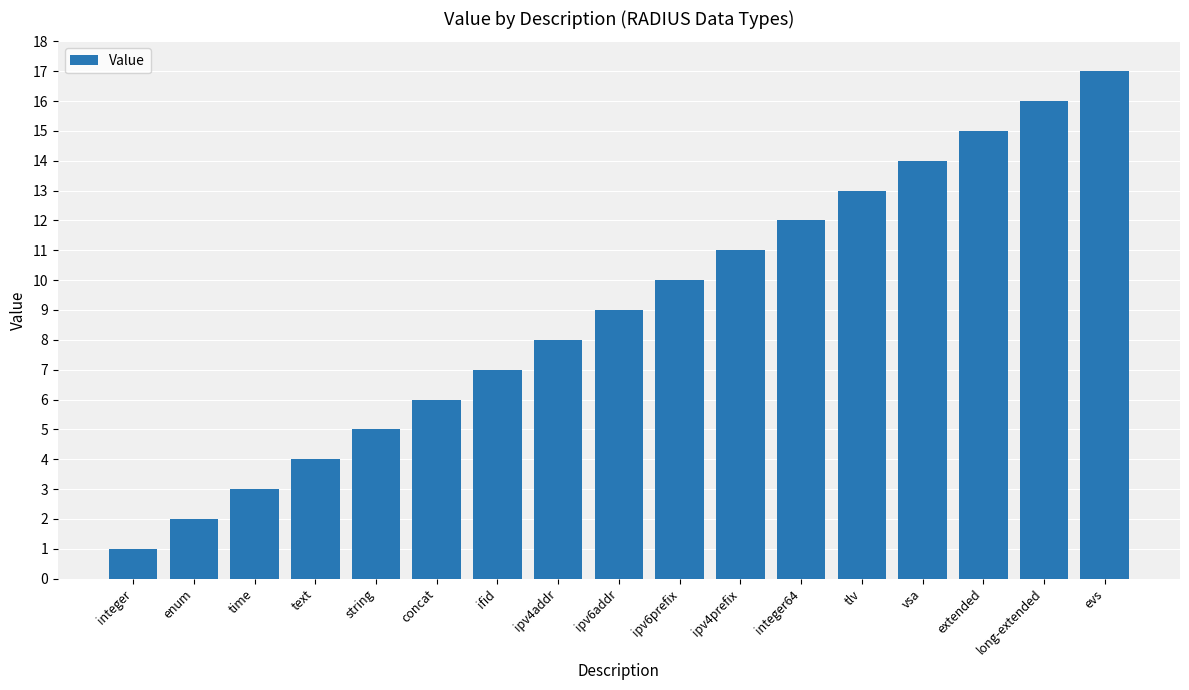

What is the difference between the second highest and second lowest values?

14